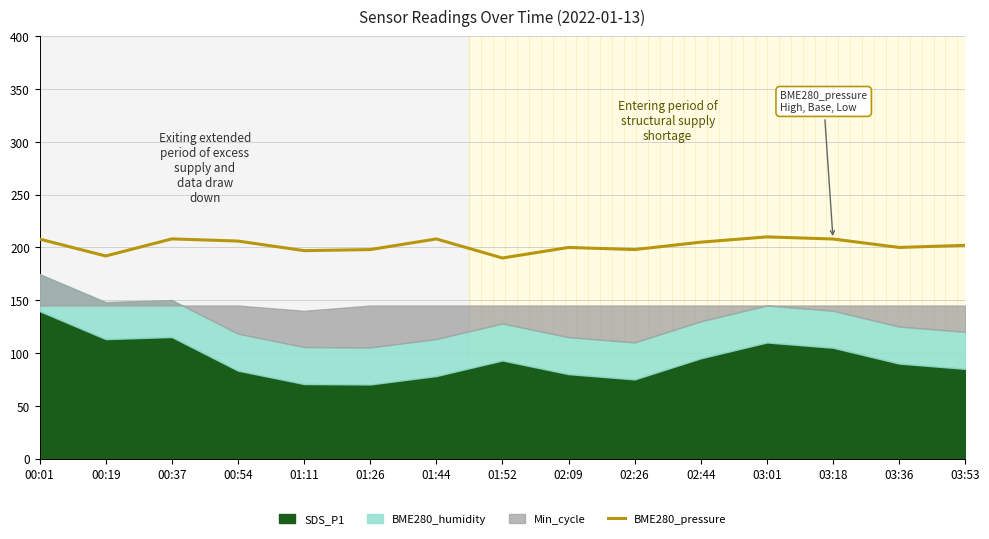

Read the value at 03:01.

210.0